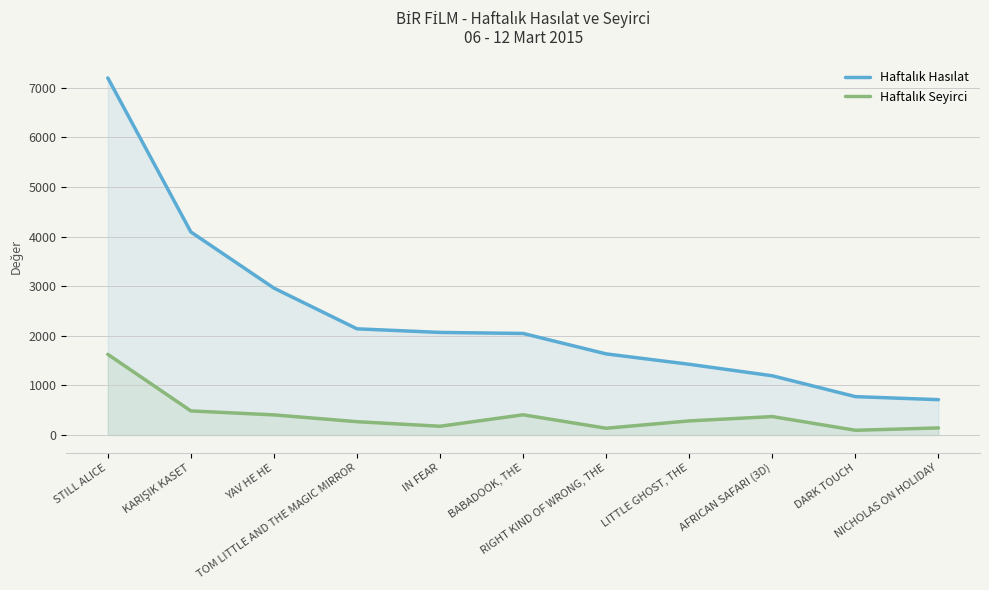

At RIGHT KIND OF WRONG, THE, list the series in order from smallest to largest.

Haftalık Seyirci, Haftalık Hasılat